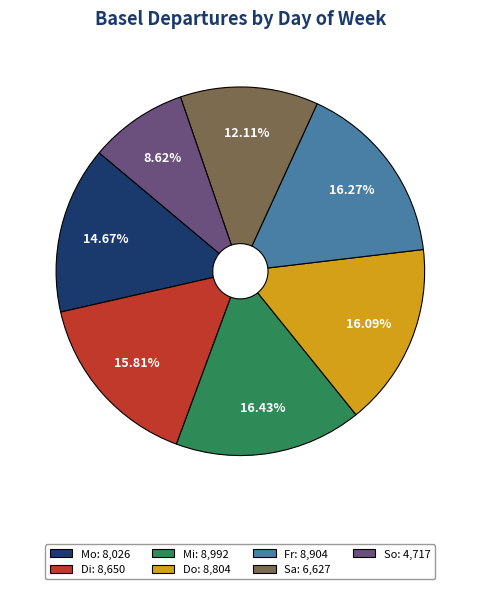

Combined, do Do and Mi account for over 50%?

No